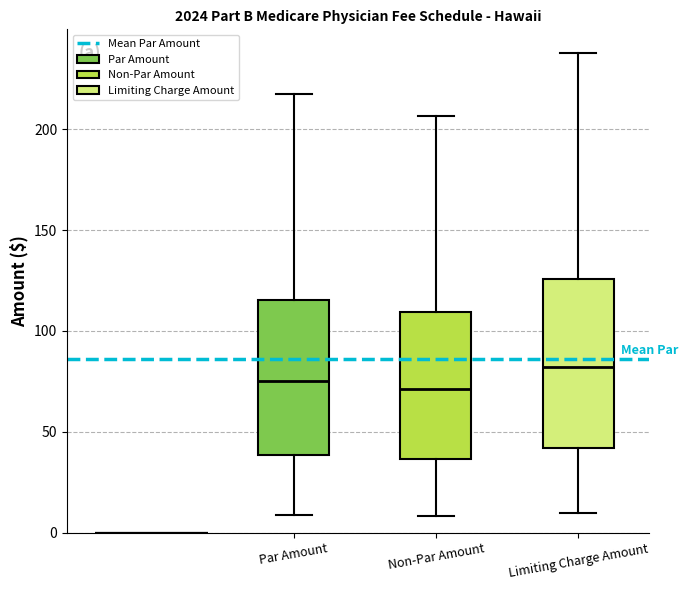

Reading left to right, transcribe this box plot: for each box, give where its median line is, the range the box spans, and where its two whiskers end, as read against the y-axis. The values are not printed on the chart, so give them approximately, as read against the axis.

Par Amount: median 75, box 40 to 115, whiskers 10 to 215
Non-Par Amount: median 70, box 35 to 110, whiskers 10 to 205
Limiting Charge Amount: median 80, box 40 to 125, whiskers 10 to 240